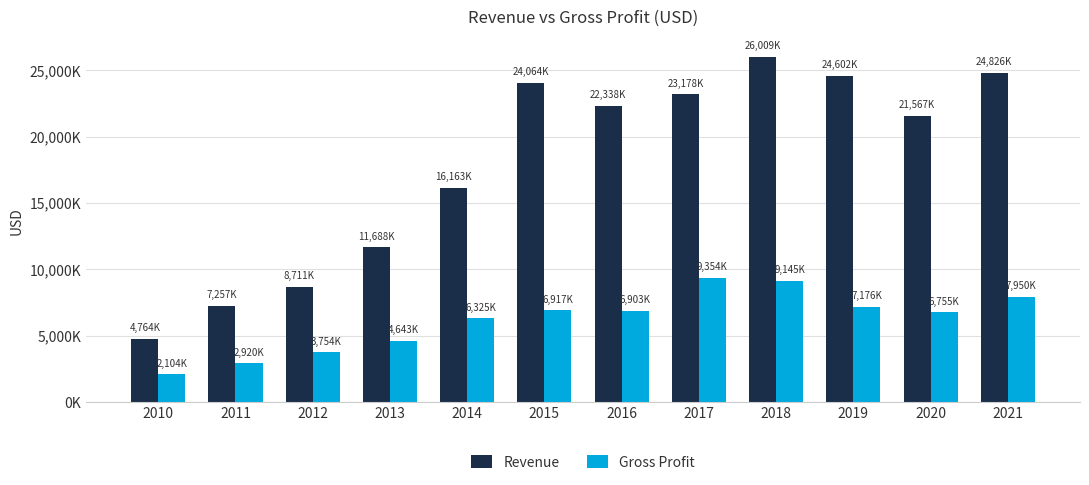

What is the difference between the Gross Profit values at 2017 and 2016?

2451000